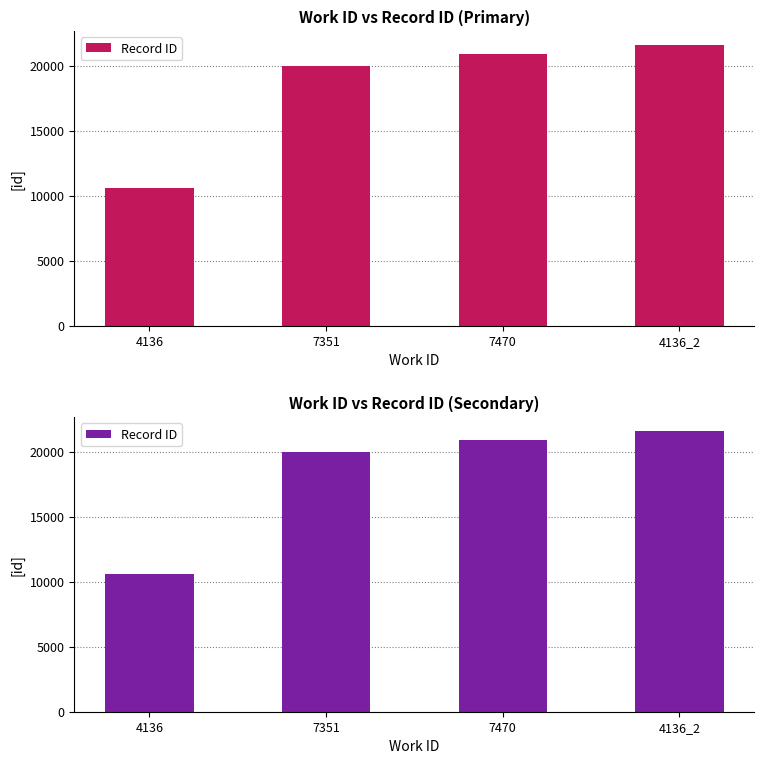

At which category does the chart reach its peak across all series?

4136_2